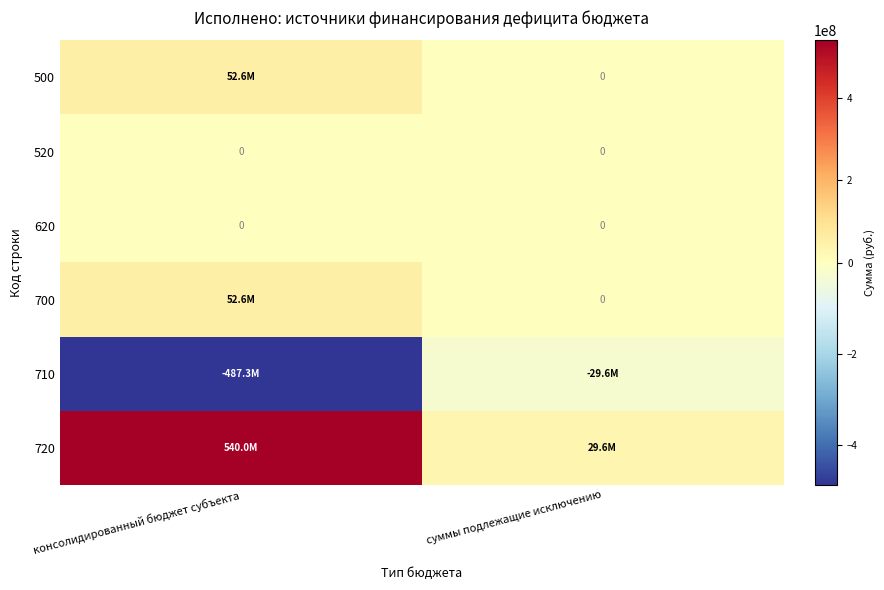

List the series in order of their peak value, highest first.

720, 500, 700, 520, 620, 710